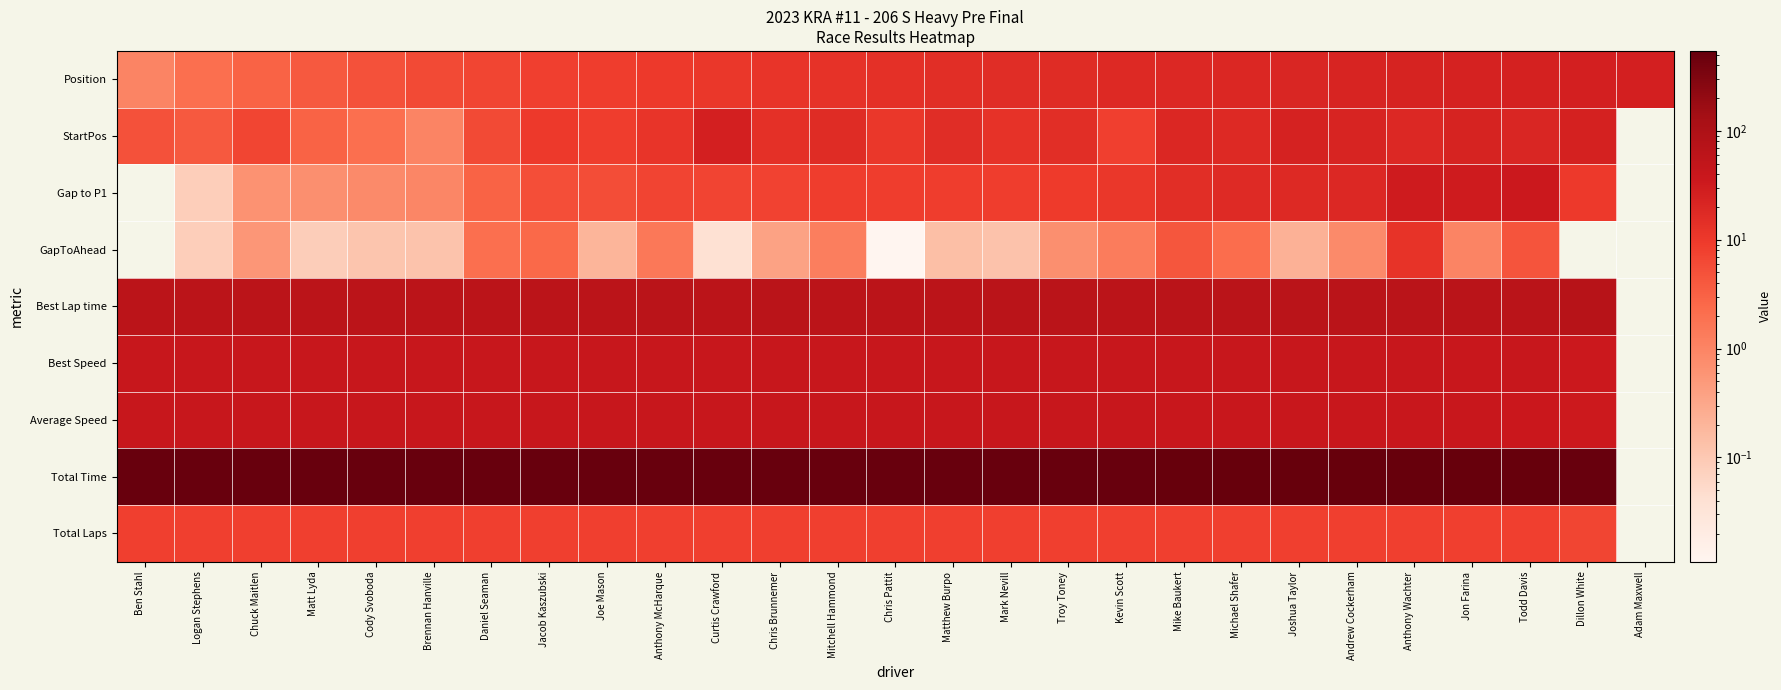

Is the value of Best Lap time at Anthony McHarque greater than the value of Average Speed at Daniel Seaman?

Yes